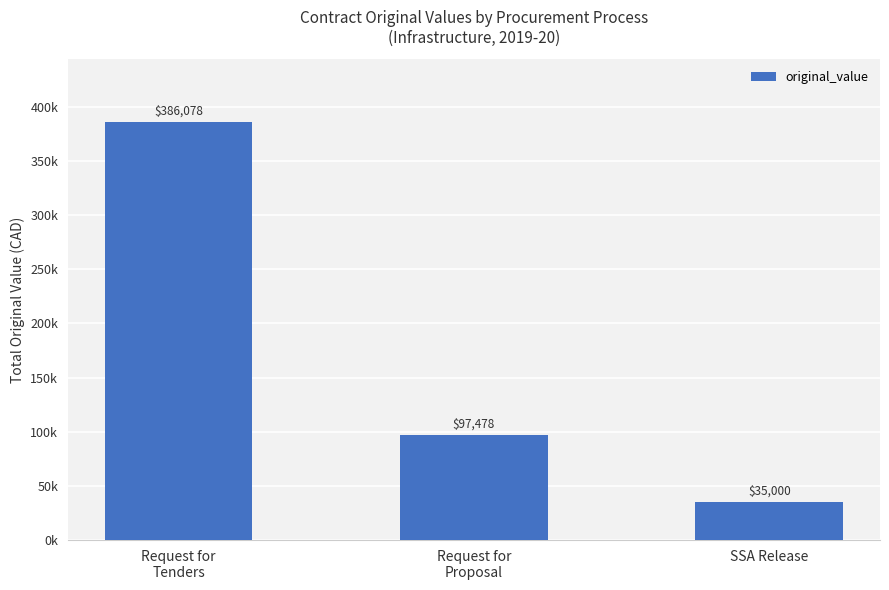

Reading left to right, transcribe all the data shown in this chart.

Request for
Tenders=386077.7	Request for
Proposal=97478.0	SSA Release=35000.0